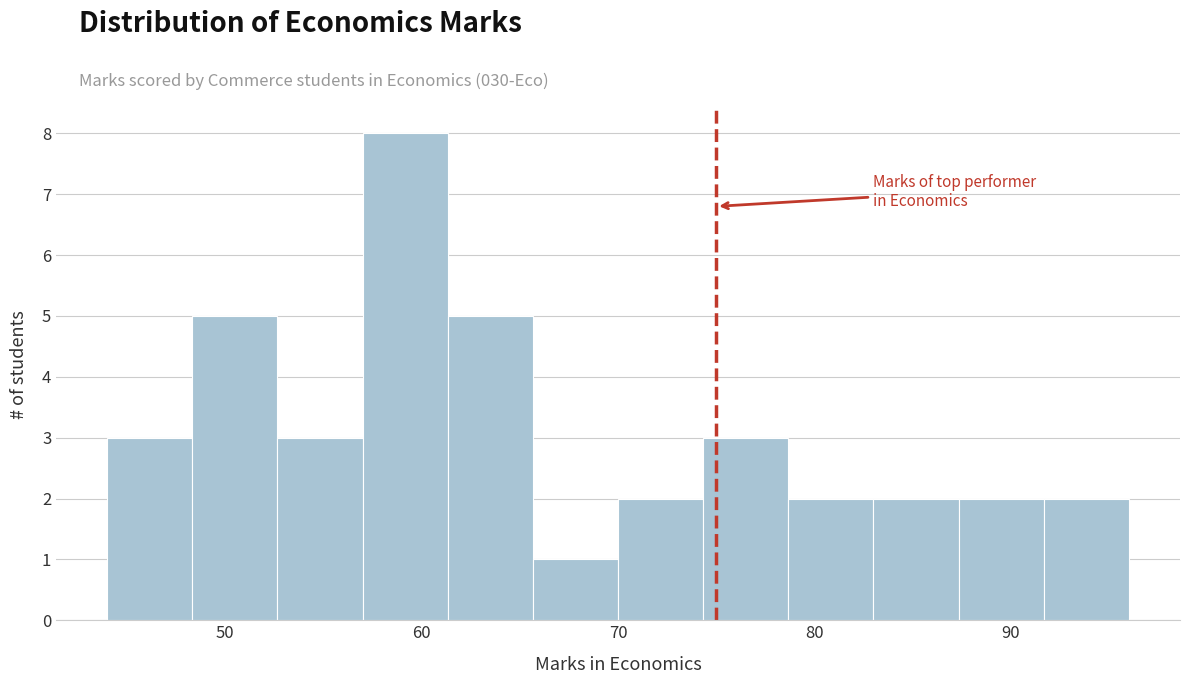

Over which range of the x-axis is the bar tallest?

57 to 61